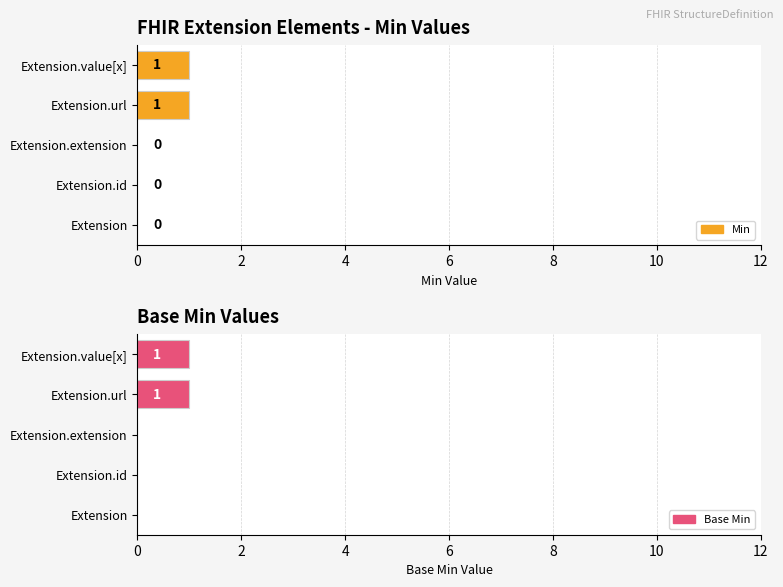

What is the maximum value shown in the chart?

1